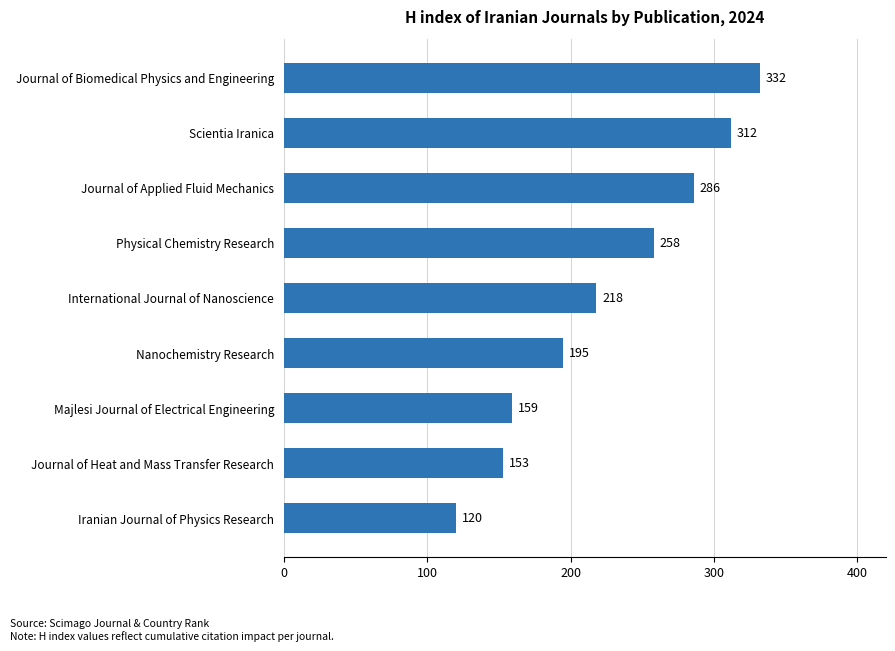

What position from the top is Scientia Iranica?

2